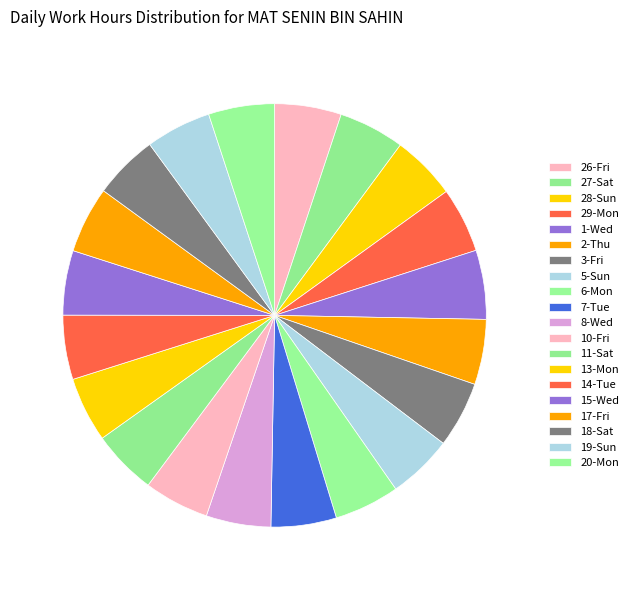

Which slice is the largest?

1-Wed